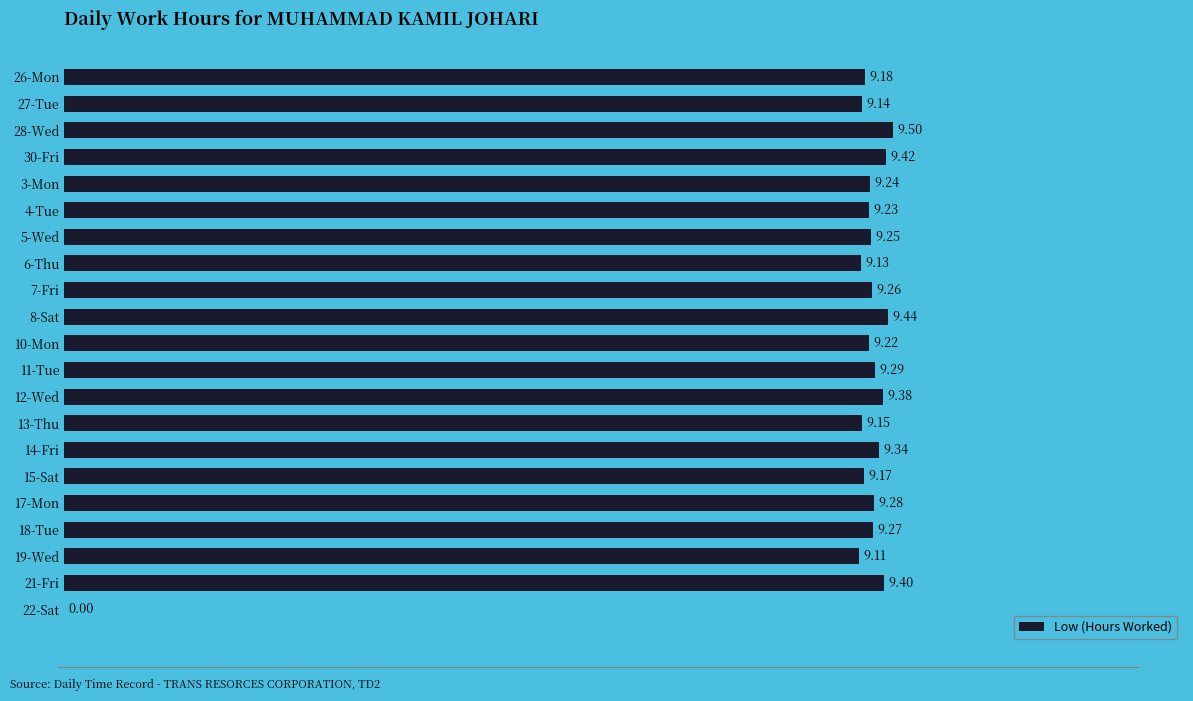

What is the sum of the values at 30-Fri and 21-Fri?

18.8